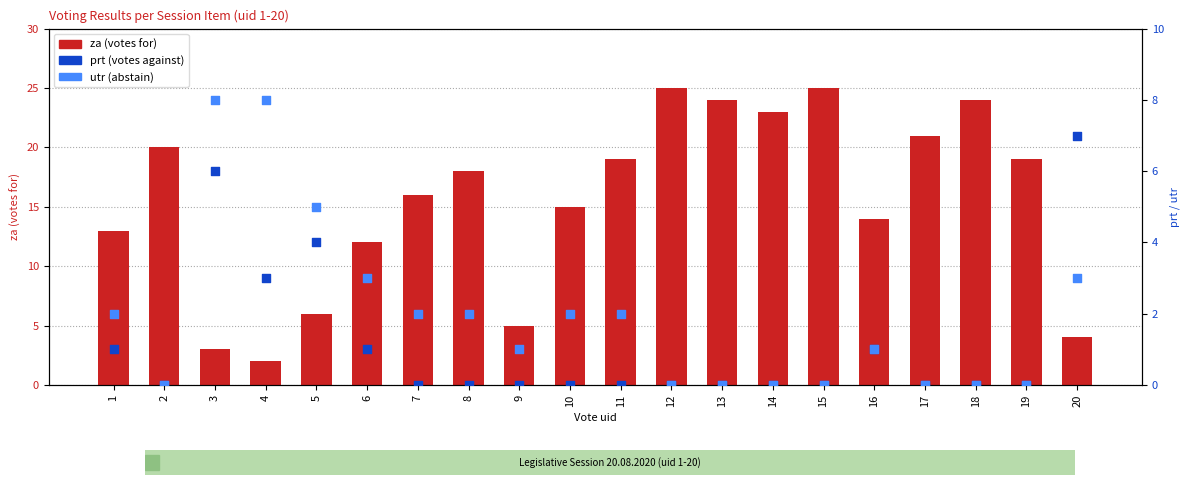

Is the value of utr (abstain) at 3 greater than the value of za (for) at 10?

No